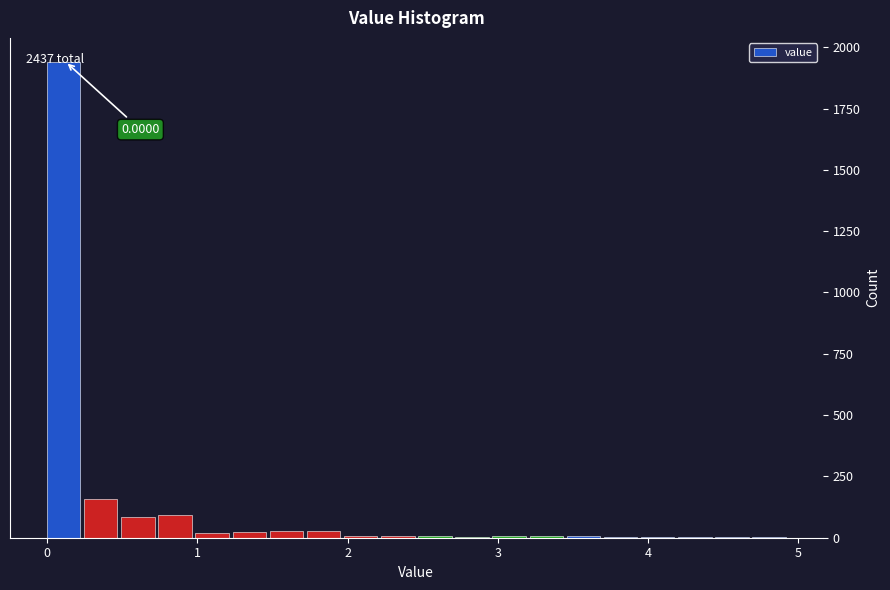

Read against the x-axis, roughly where is the centre of the tallest bar?

0.1